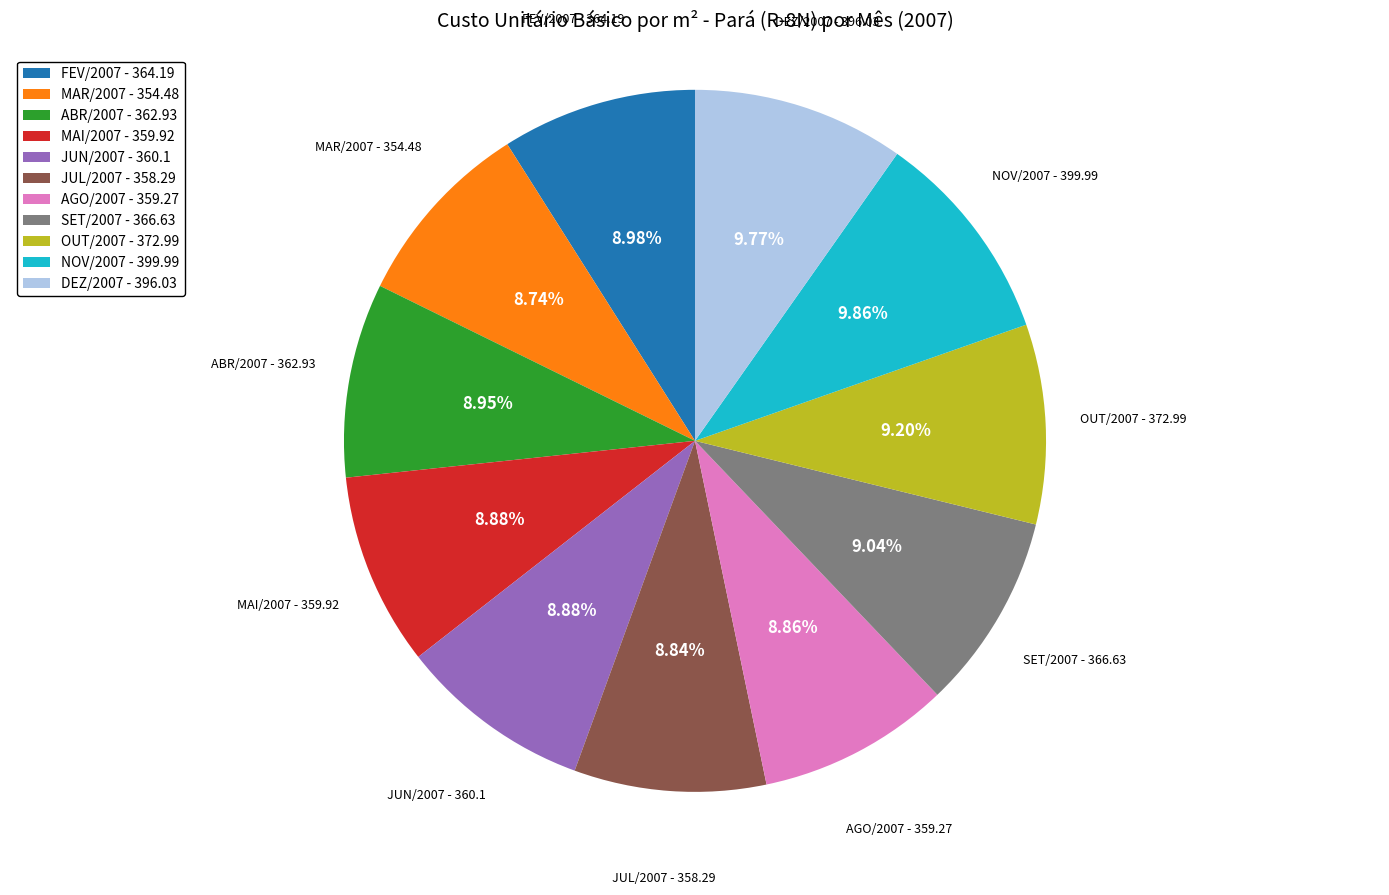

How many slices are in this pie chart?

11